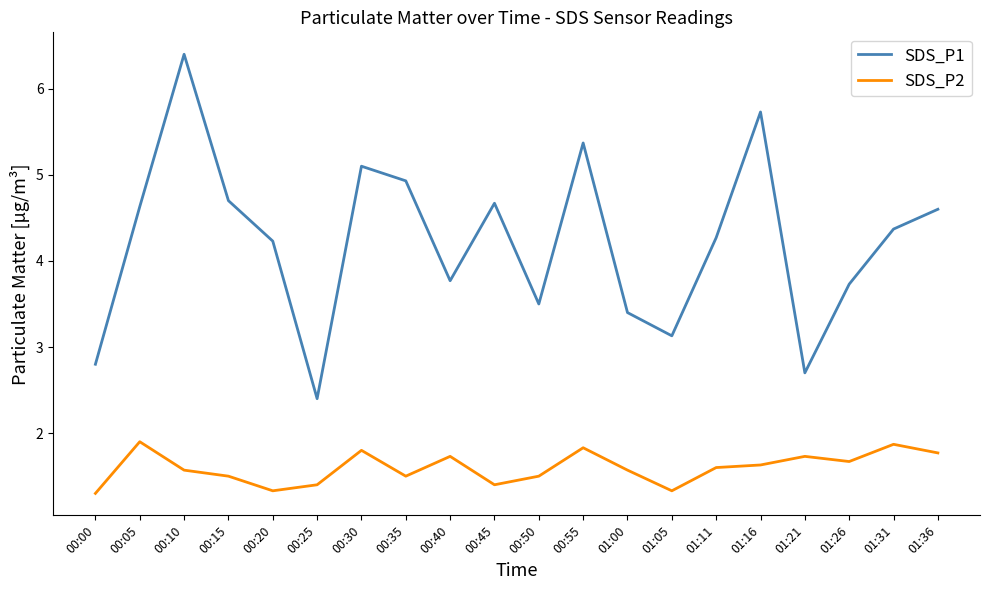

What is the difference between the maximum and minimum values in the SDS_P1 series?

4.0